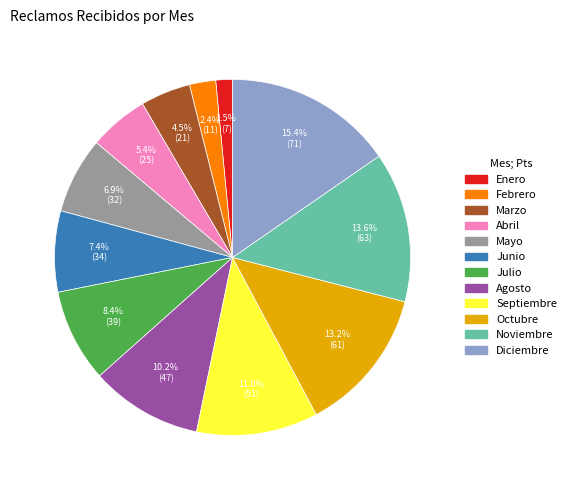

How many segments does this pie chart have?

12